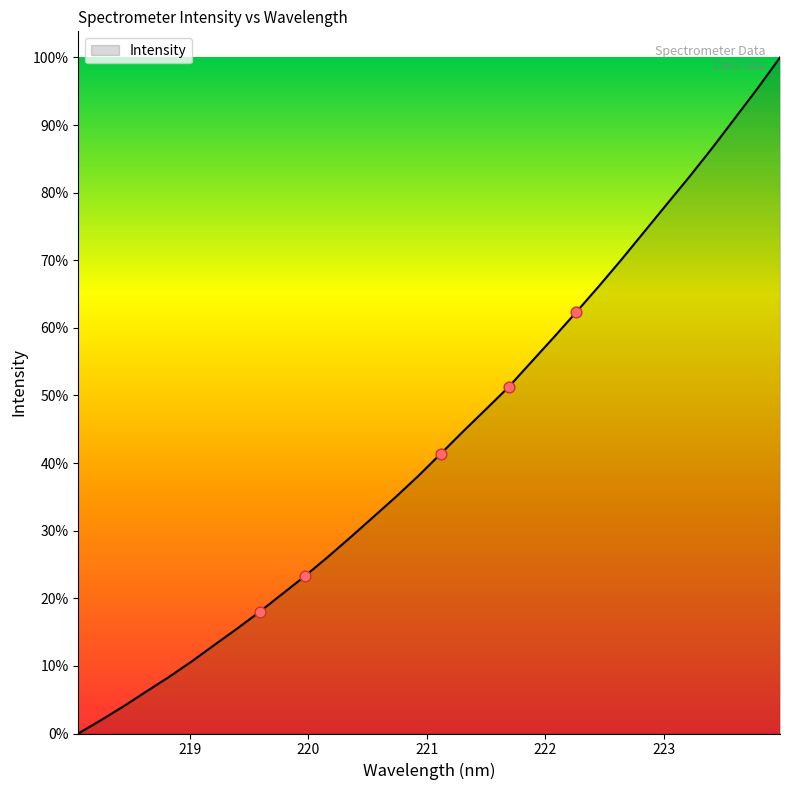

Does the chart have visible grid lines?

No